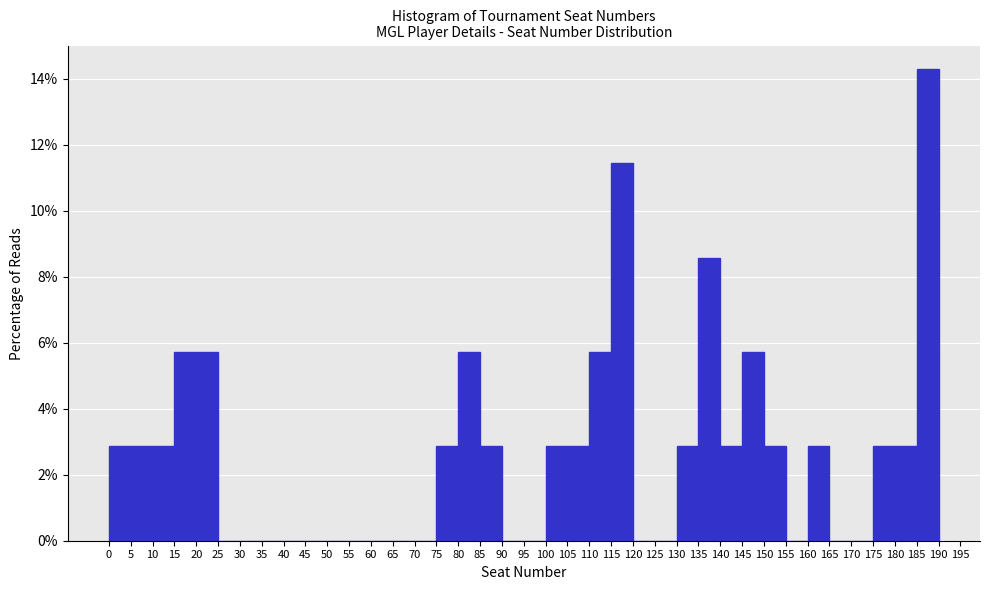

Reading left to right, transcribe this chart: for each bar, give the range it covers on the x-axis and its height. The values are not printed on the chart, so give them approximately, as read against the axis.

0 to 5: 2.8
5 to 10: 2.8
10 to 15: 2.8
15 to 20: 5.8
20 to 25: 5.8
25 to 30: 0
30 to 35: 0
35 to 40: 0
40 to 45: 0
45 to 50: 0
50 to 55: 0
55 to 60: 0
60 to 65: 0
65 to 70: 0
70 to 75: 0
75 to 80: 2.8
80 to 85: 5.8
85 to 90: 2.8
90 to 95: 0
95 to 100: 0
100 to 105: 2.8
105 to 110: 2.8
110 to 115: 5.8
115 to 120: 11.4
120 to 125: 0
125 to 130: 0
130 to 135: 2.8
135 to 140: 8.6
140 to 145: 2.8
145 to 150: 5.8
150 to 155: 2.8
155 to 160: 0
160 to 165: 2.8
165 to 170: 0
170 to 175: 0
175 to 180: 2.8
180 to 185: 2.8
185 to 190: 14.2